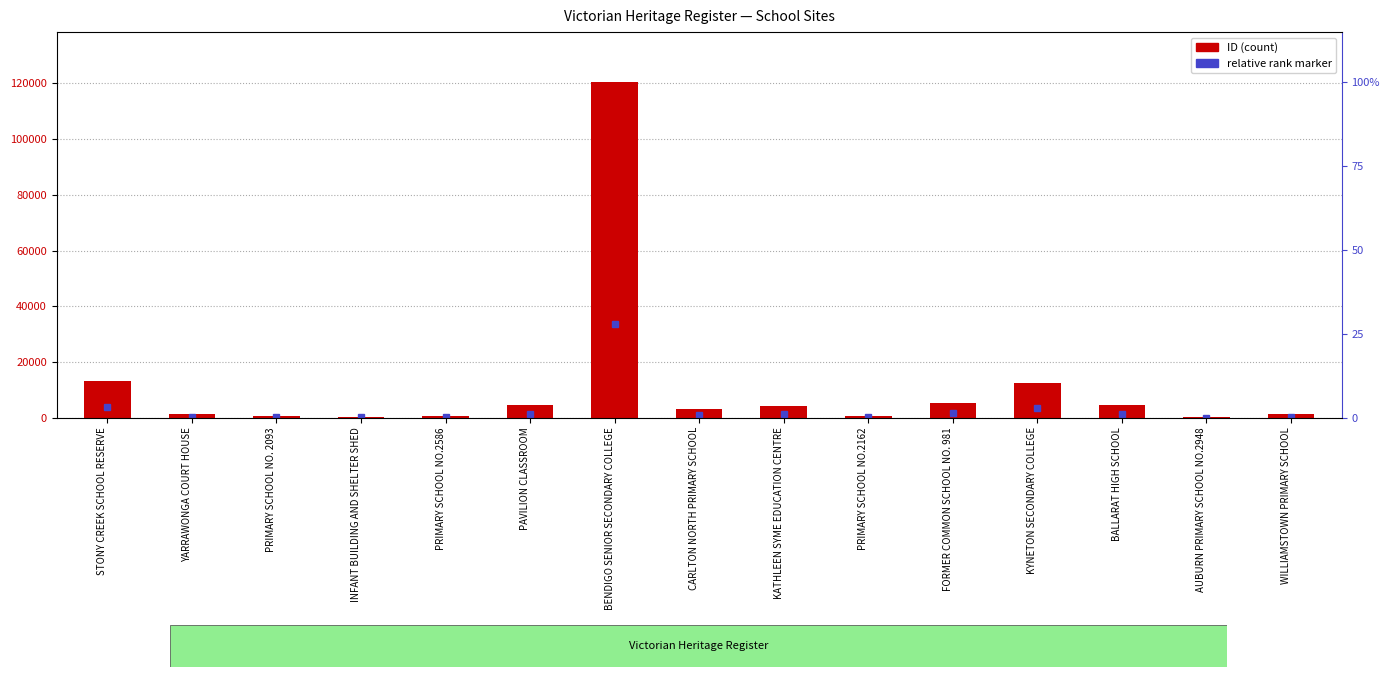

What is the label of the 4th bar from the left?

INFANT BUILDING AND SHELTER SHED